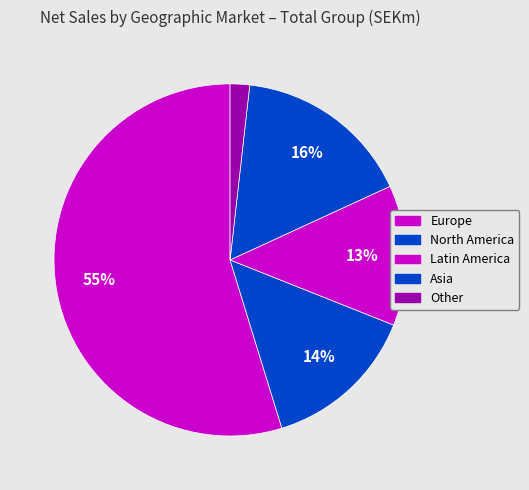

True or false: North America accounts for 14% of the total.

True